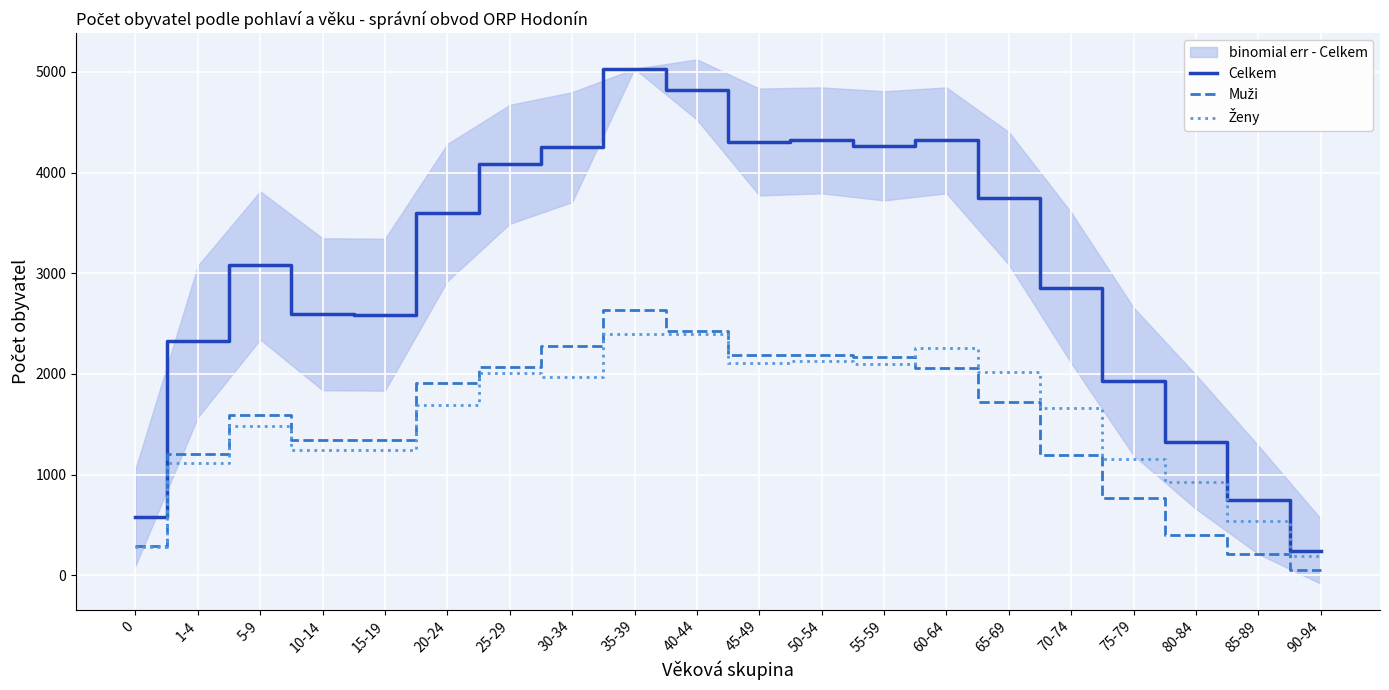

Does the chart display data point markers on the line(s)?

No